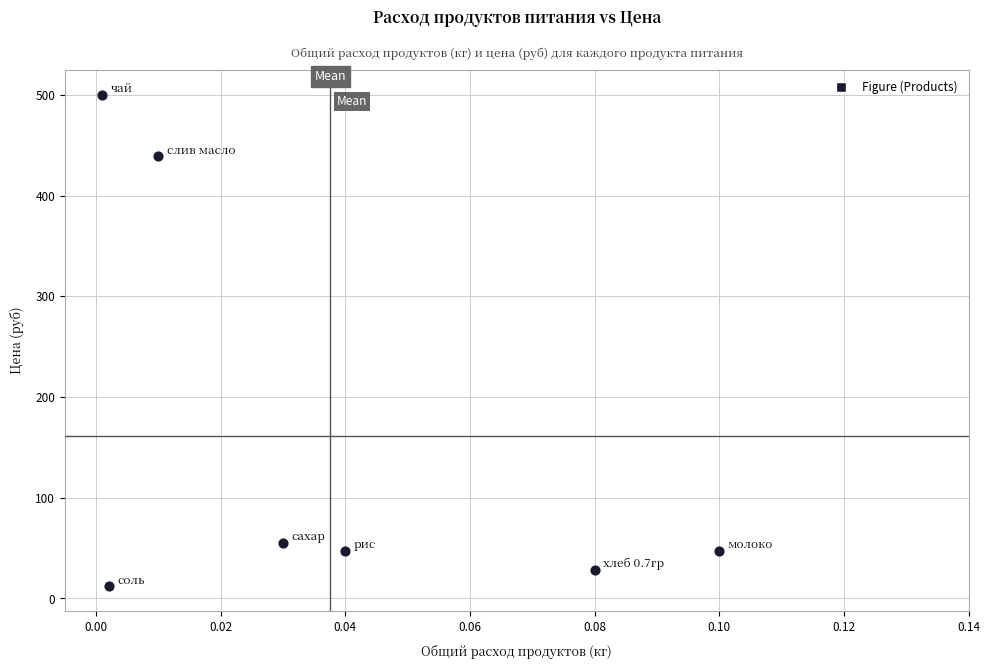

What Y value in the scatter plot is closest to 256?

438.9